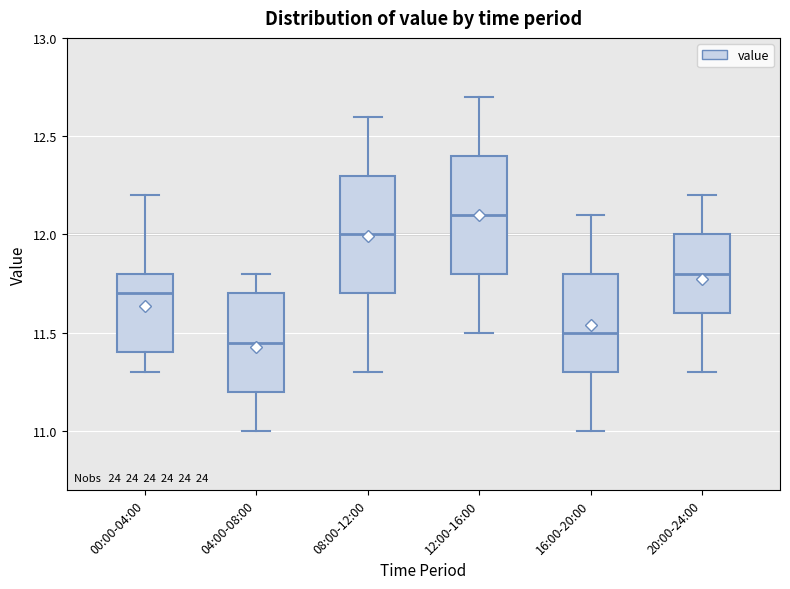

Reading left to right, read every box against the y-axis: the position of its median line, the range the box covers, and the ends of its whiskers. The values are not printed on the chart, so give them approximately, as read against the axis.

00:00-04:00: median 11.70, box 11.40 to 11.80, whiskers 11.30 to 12.20
04:00-08:00: median 11.45, box 11.20 to 11.70, whiskers 11.00 to 11.80
08:00-12:00: median 12.00, box 11.70 to 12.30, whiskers 11.30 to 12.60
12:00-16:00: median 12.10, box 11.80 to 12.40, whiskers 11.50 to 12.70
16:00-20:00: median 11.50, box 11.30 to 11.80, whiskers 11.00 to 12.10
20:00-24:00: median 11.80, box 11.60 to 12.00, whiskers 11.30 to 12.20